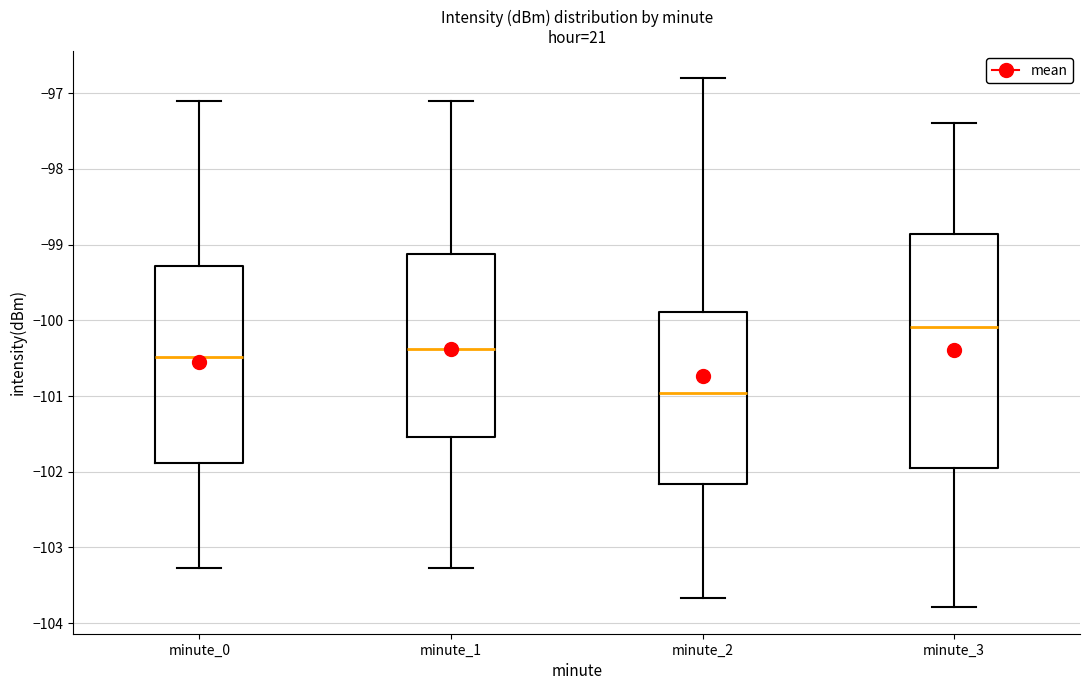

Reading left to right, transcribe this box plot: for each box, give where its median line is, the range the box spans, and where its two whiskers end, as read against the y-axis. The values are not printed on the chart, so give them approximately, as read against the axis.

minute_0: median -100.5, box -101.9 to -99.3, whiskers -103.3 to -97.1
minute_1: median -100.4, box -101.5 to -99.1, whiskers -103.3 to -97.1
minute_2: median -101.0, box -102.2 to -99.9, whiskers -103.7 to -96.8
minute_3: median -100.1, box -102.0 to -98.9, whiskers -103.8 to -97.4